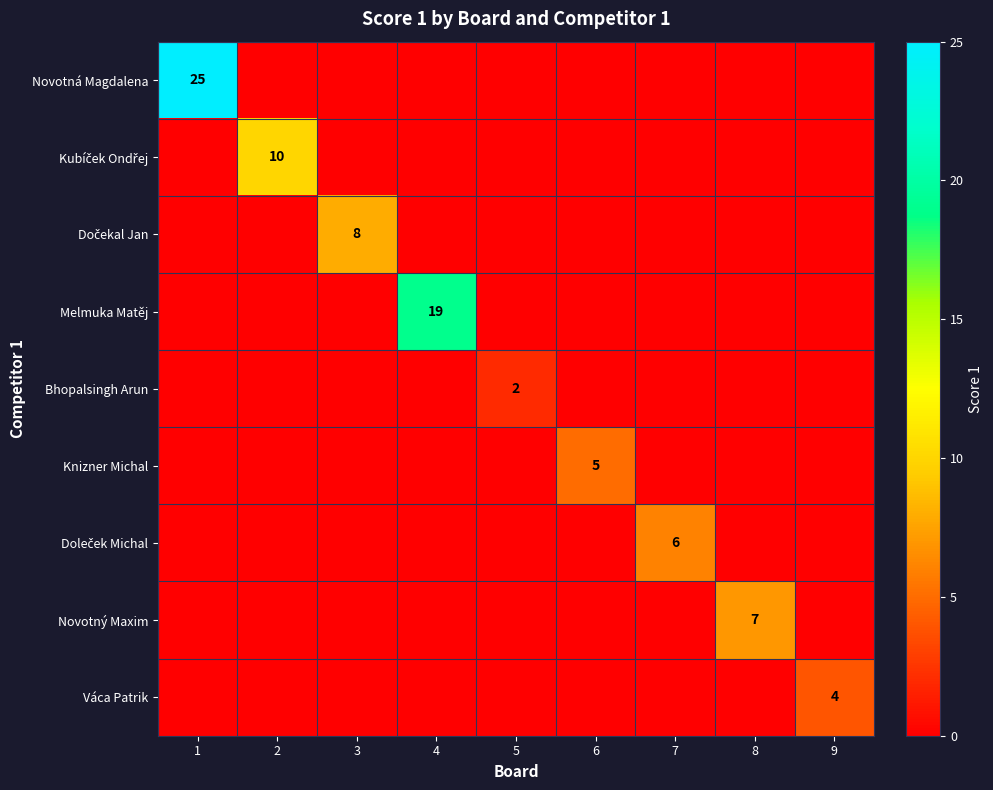

At which category is the sum across all series the highest?

1